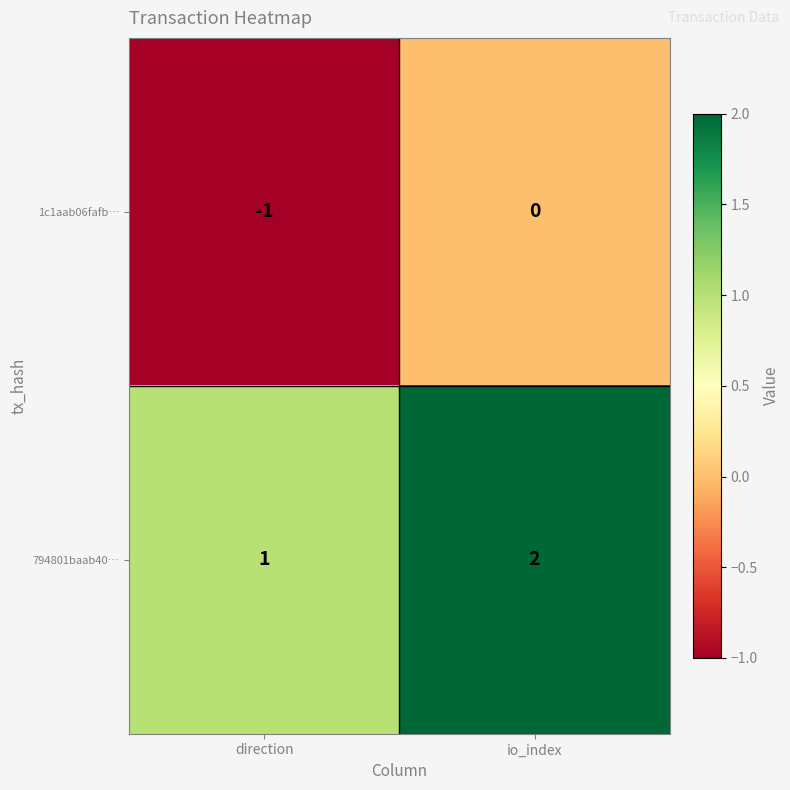

At which category is the sum across all series the highest?

io_index